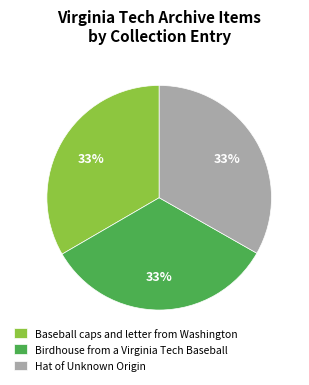

Does any single category account for the majority?

No